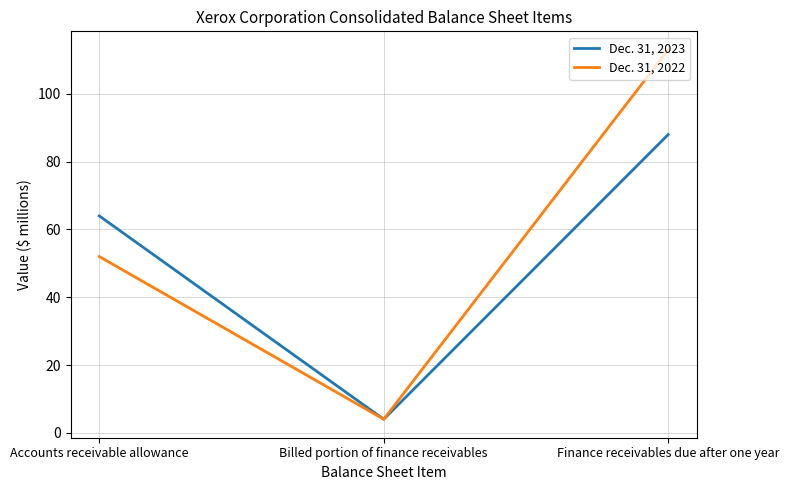

Which series has the largest total across all categories?

Dec. 31, 2022